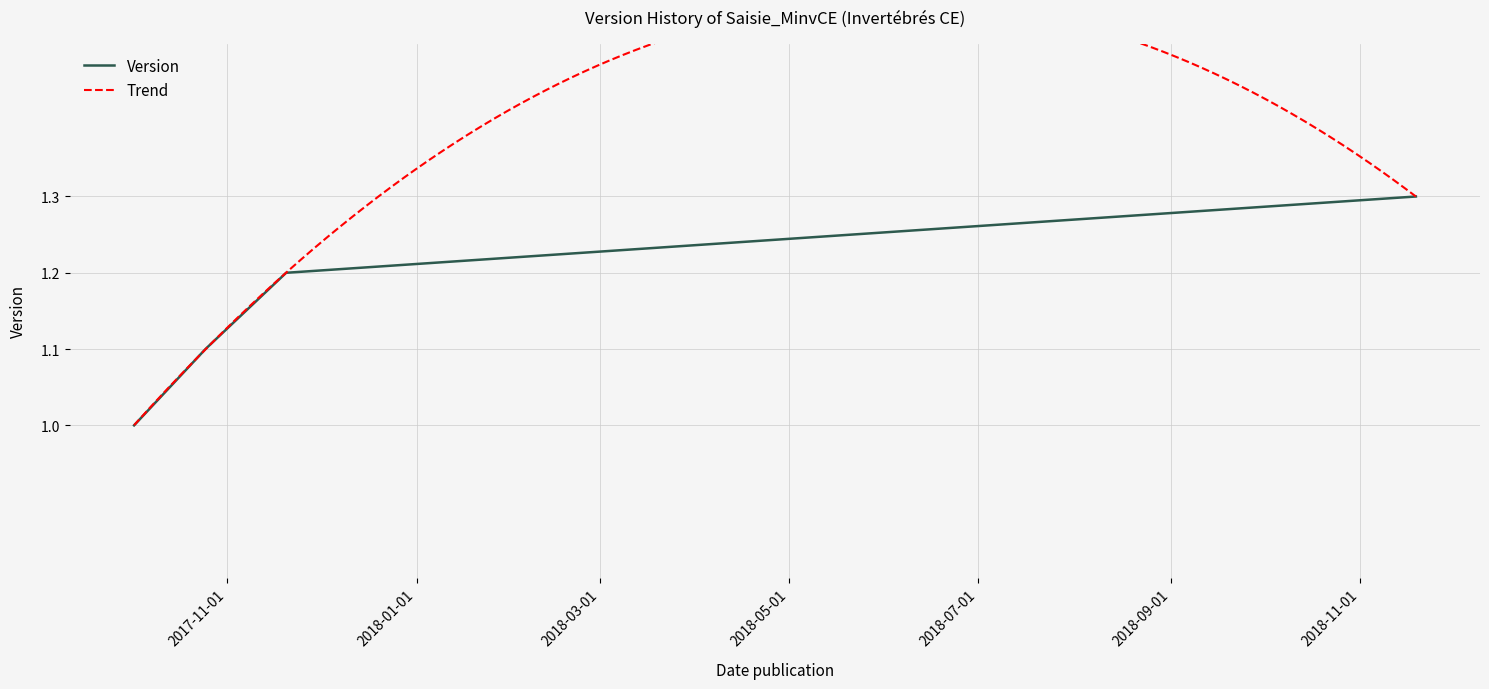

True or false: the data shows 1.3 at 2018-11-19.

True